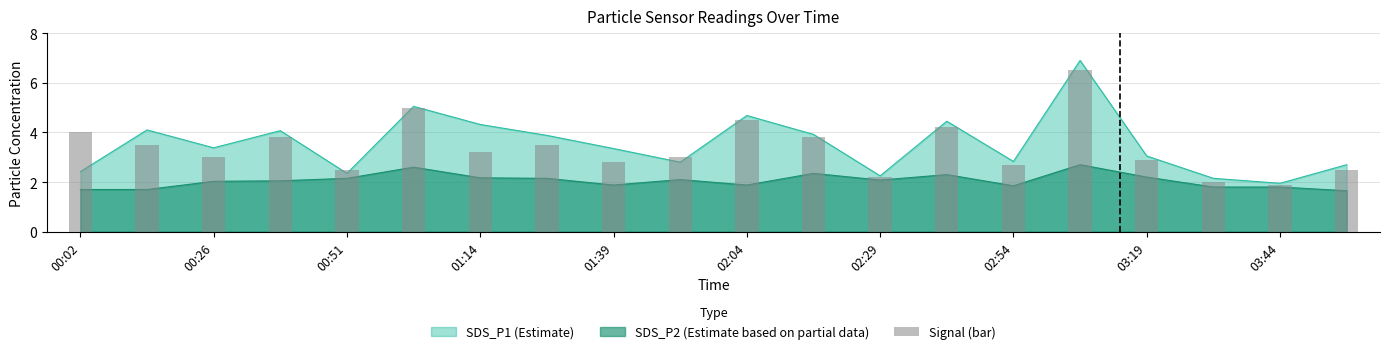

The chart shows a value of 2.2 at 02:29. True or false?

True